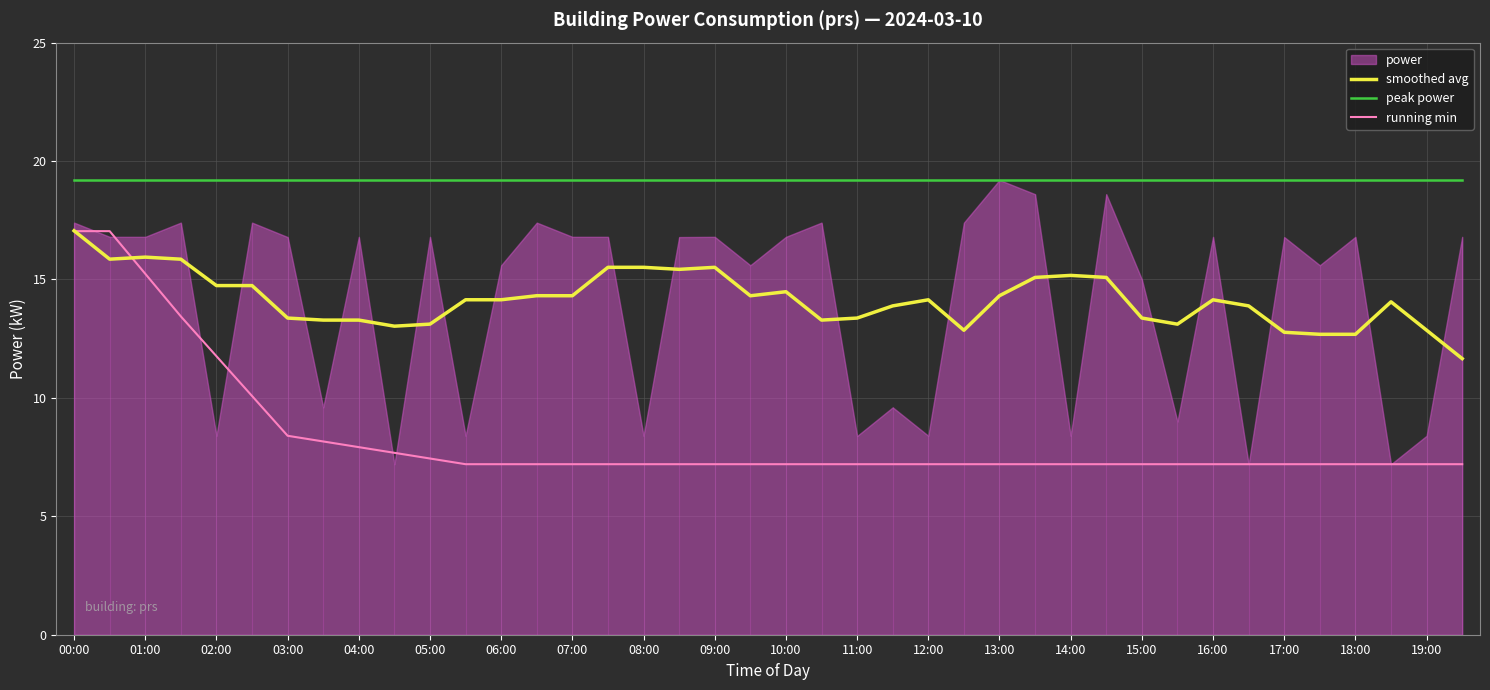

Is it true that peak power equals 6.6 at 06:00?

False